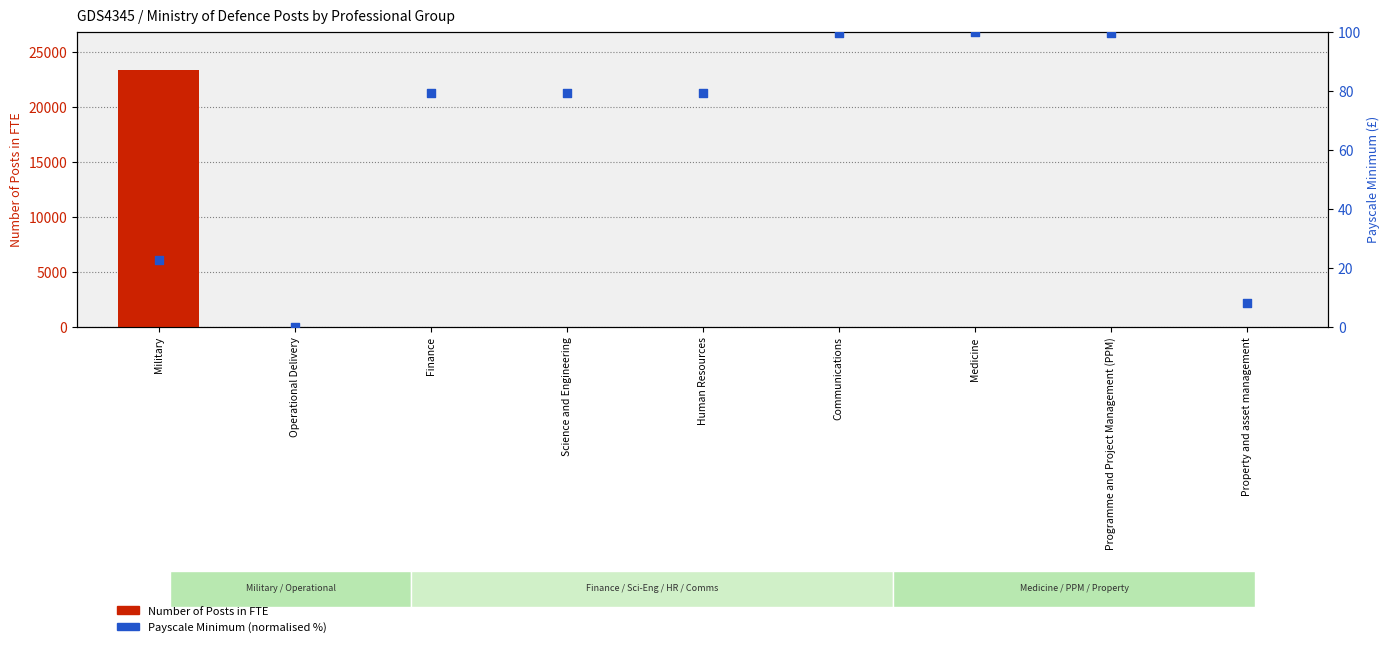

At how many categories does at least one series exceed 1457?

1